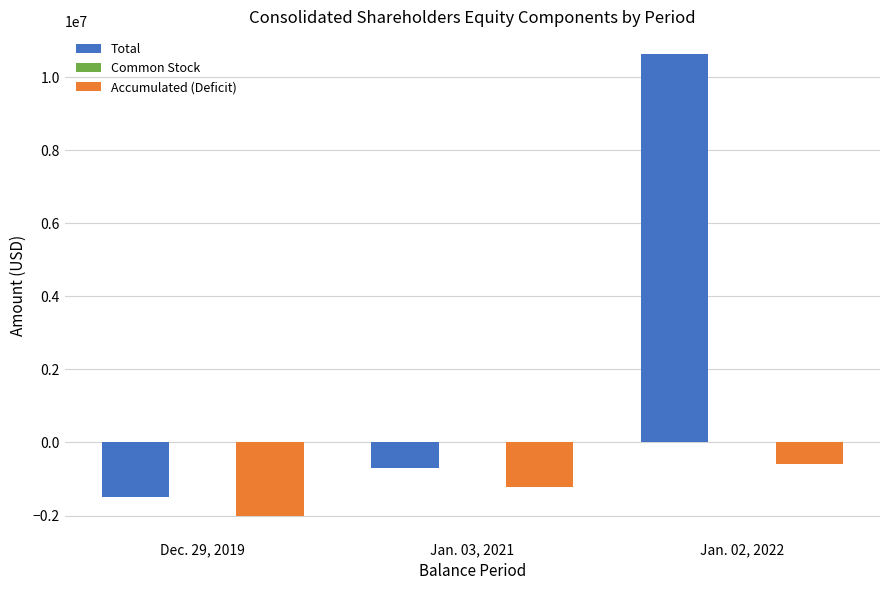

The value of Accumulated (Deficit) at Dec. 29, 2019 is -1355686. True or false?

False